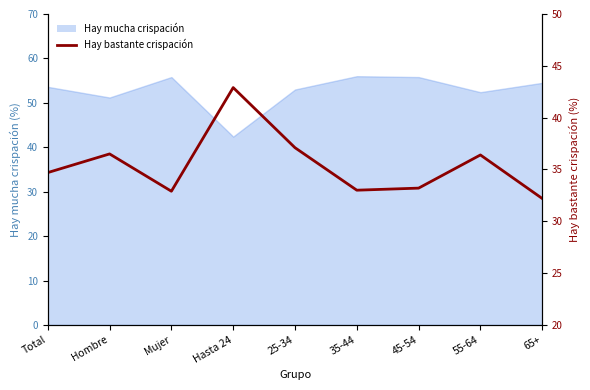

True or false: the data shows 17.5 at 45-54.

False